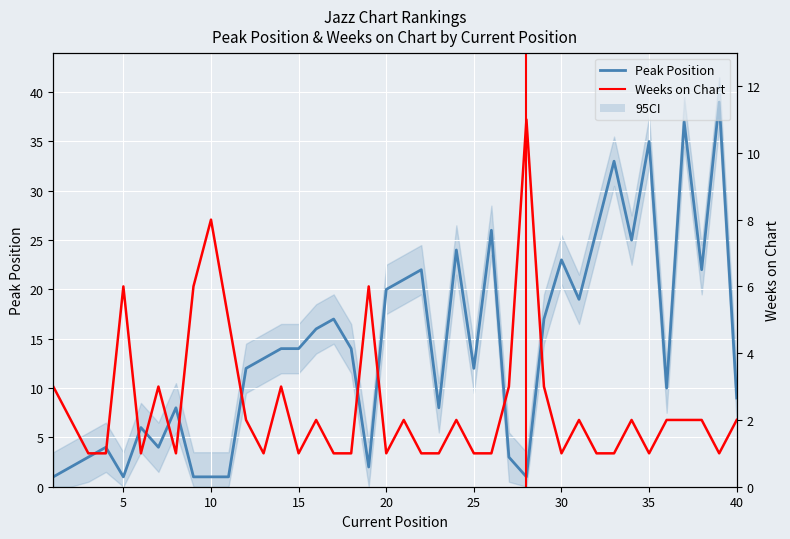

What is the highest value of the Peak Position series?

39